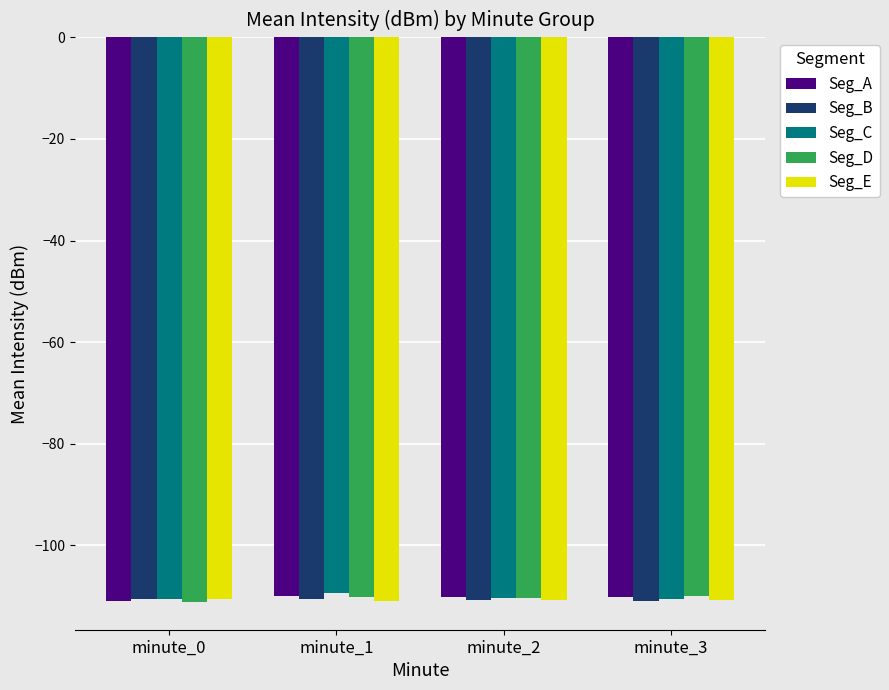

The value of Seg_A at minute_2 is -158.1. True or false?

False